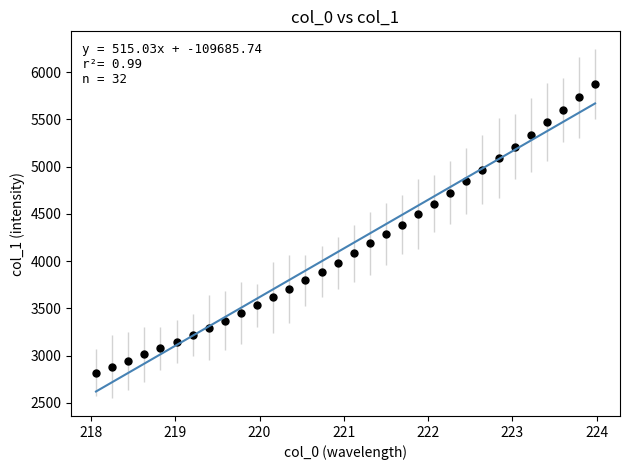

What is the range of X values (max minus min)?

5.9